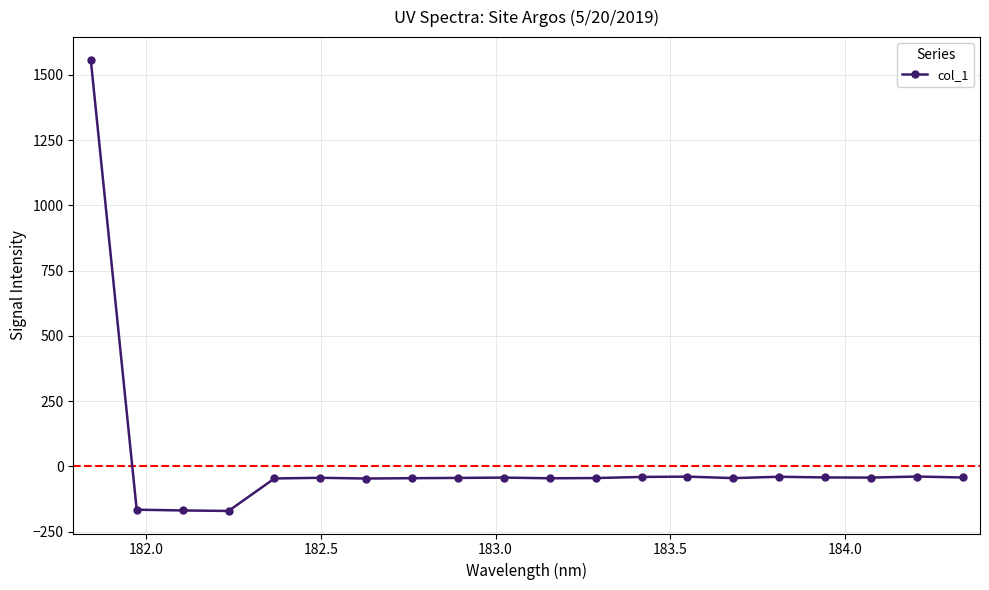

What is the minimum value shown in the chart?

-170.3